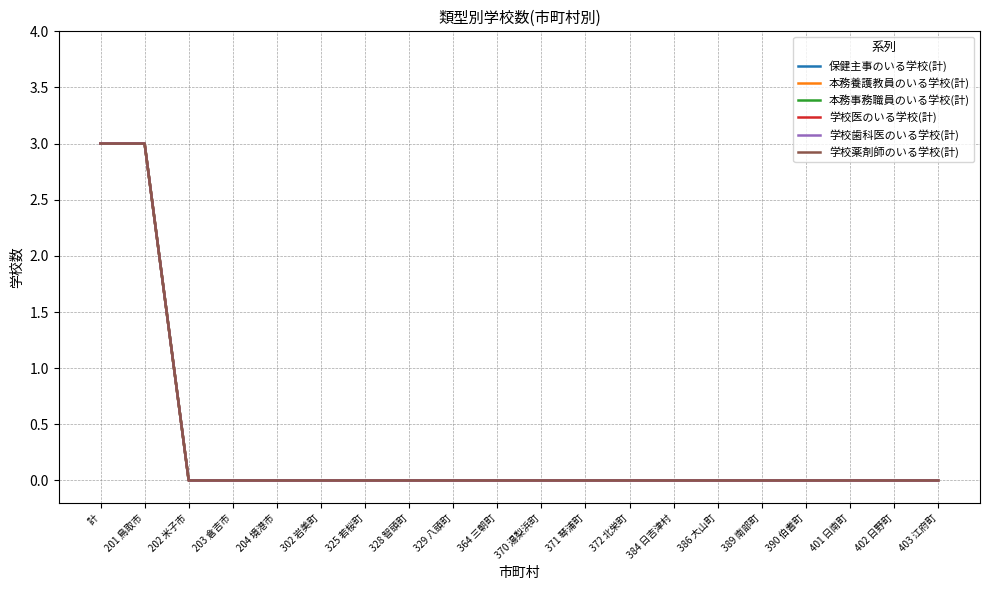

Does the chart have visible grid lines?

Yes